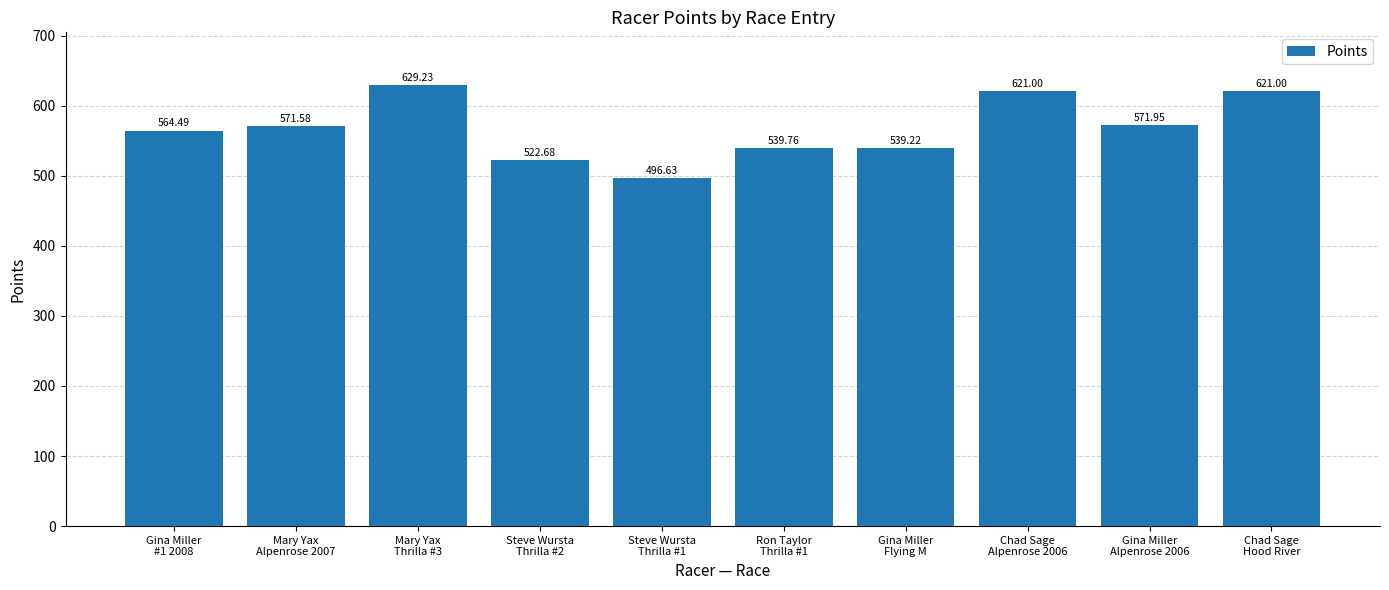

What is the value of the 3rd bar from the left?

629.2